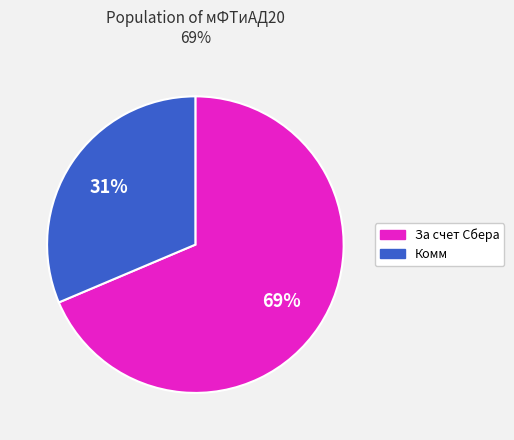

To the nearest percent, what is the combined percentage of Комм and За счет Сбера?

100%